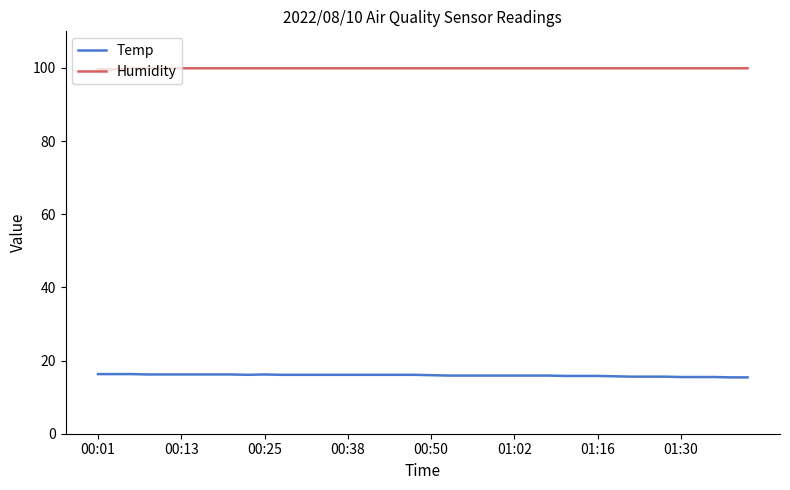

True or false: Humidity and Temp cross at least once.

False